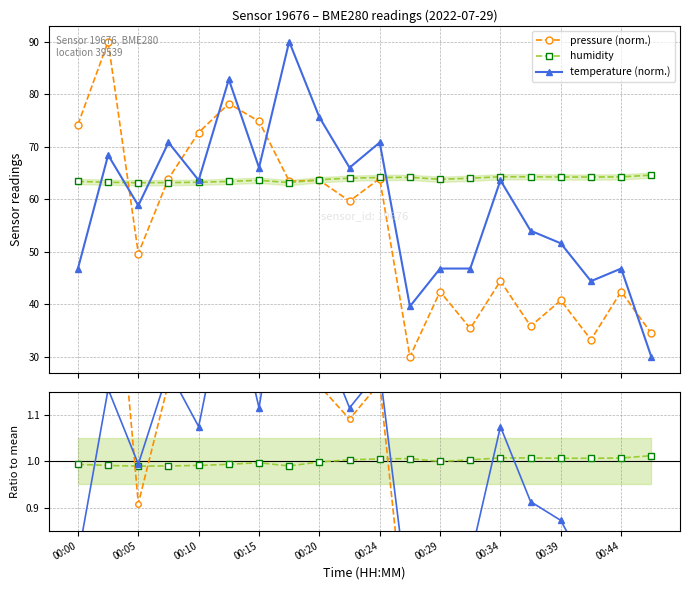

What is the value of the temperature (norm.) point at the 14th from the left?

46.8